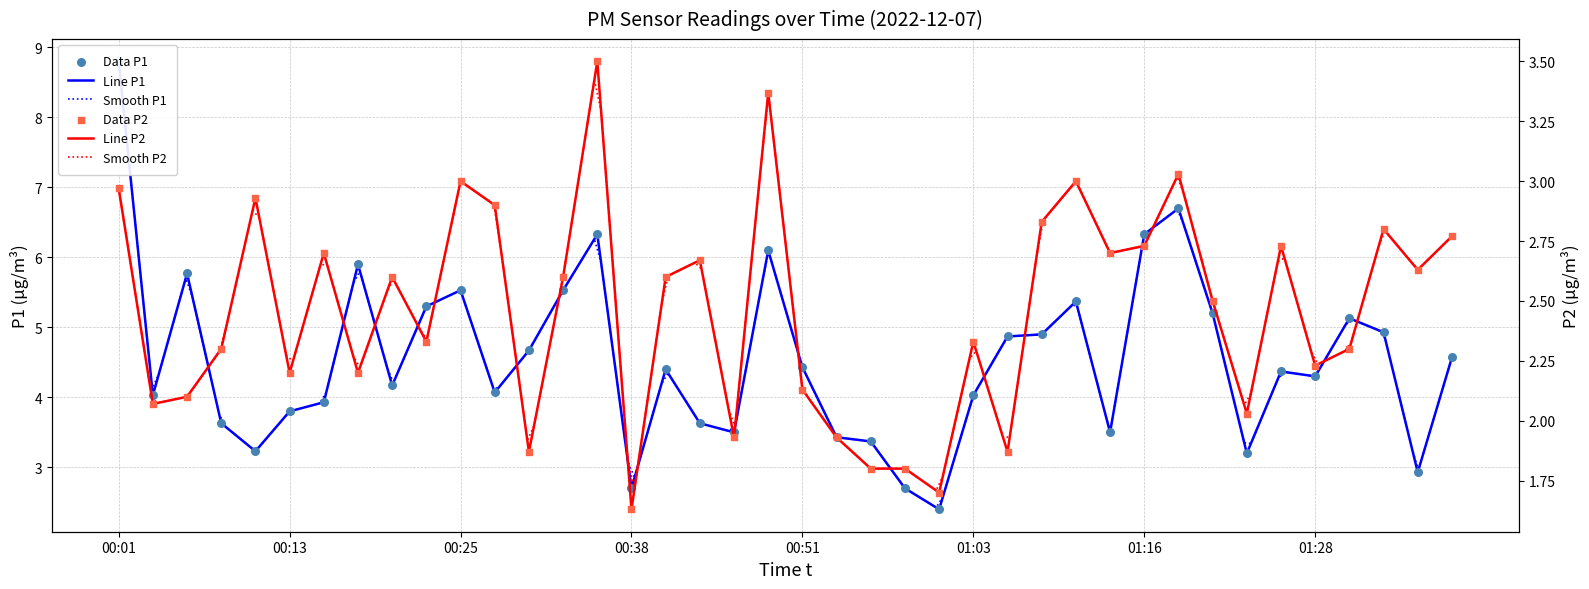

Which series has the largest Y range (max minus min)?

P1